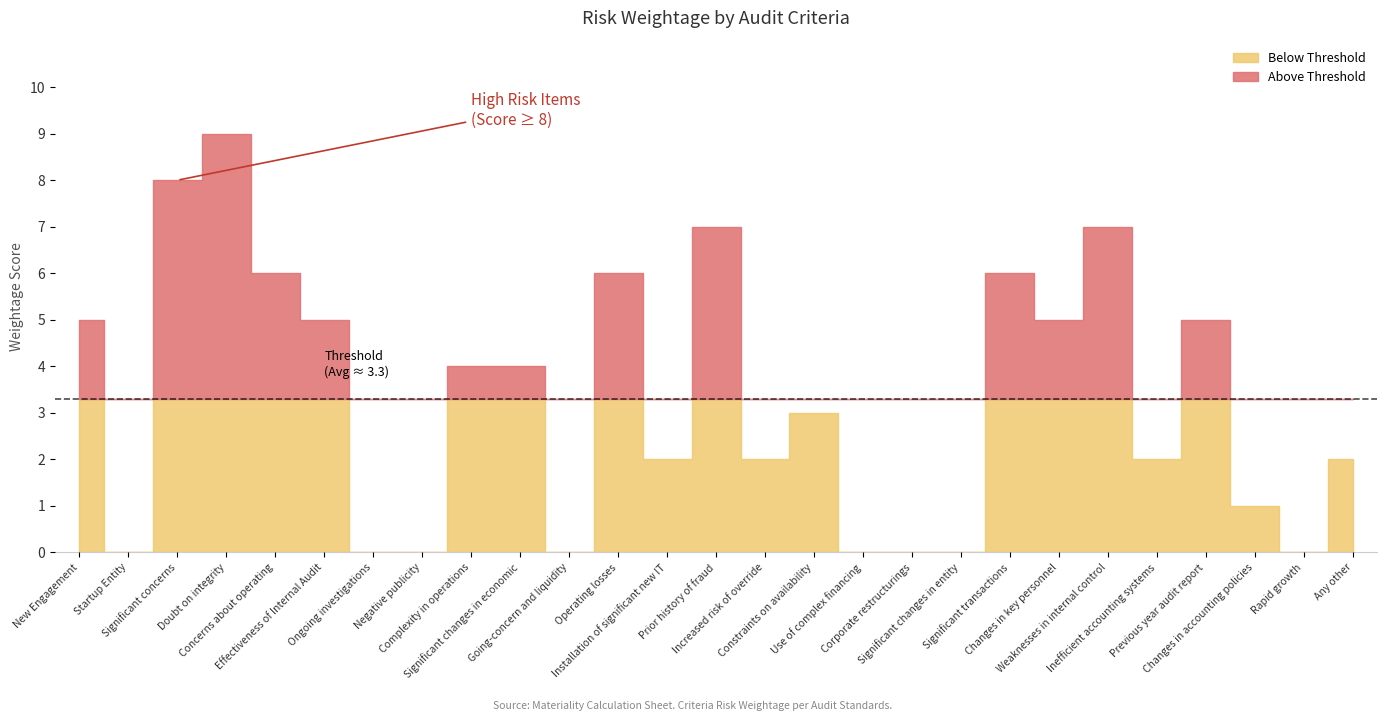

Which category has the lowest value across all series?

Startup Entity